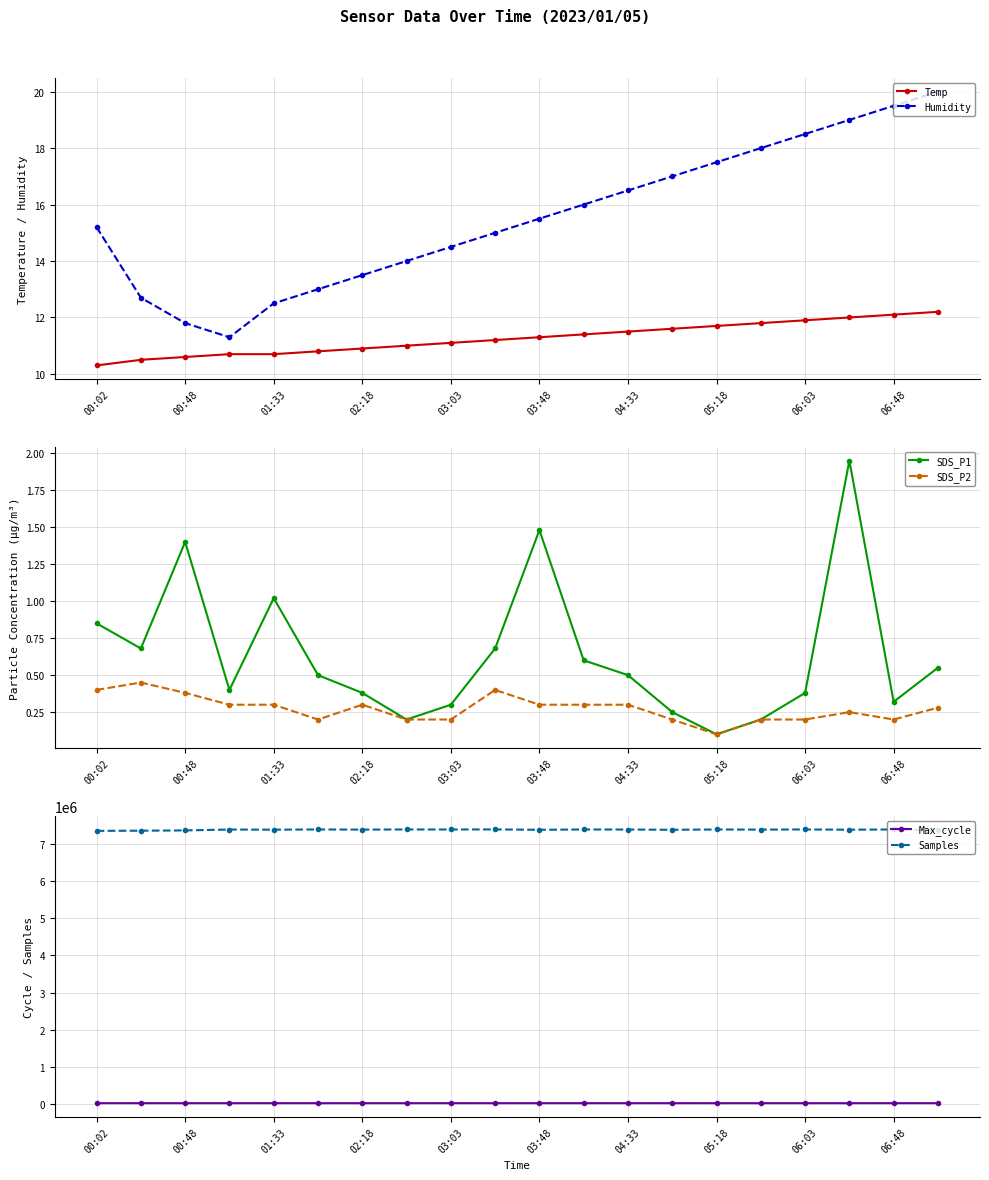

How many interior local valleys does the Max_cycle series have?

6